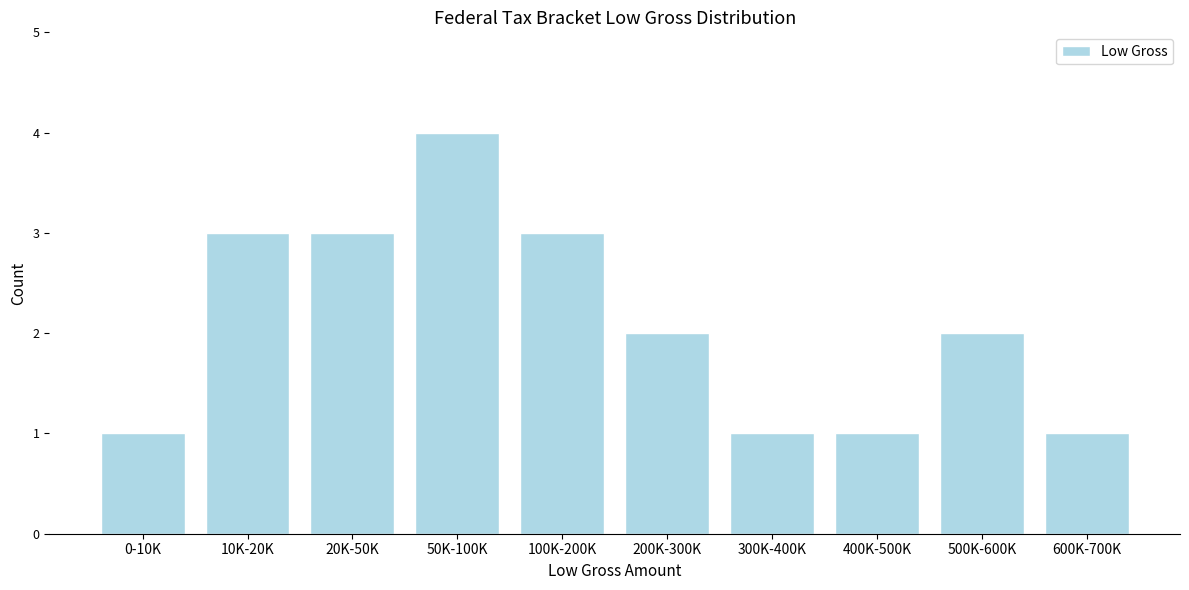

Reading left to right, list all the values displayed in this chart.

0-10K=1	10K-20K=3	20K-50K=3	50K-100K=4	100K-200K=3	200K-300K=2	300K-400K=1	400K-500K=1	500K-600K=2	600K-700K=1